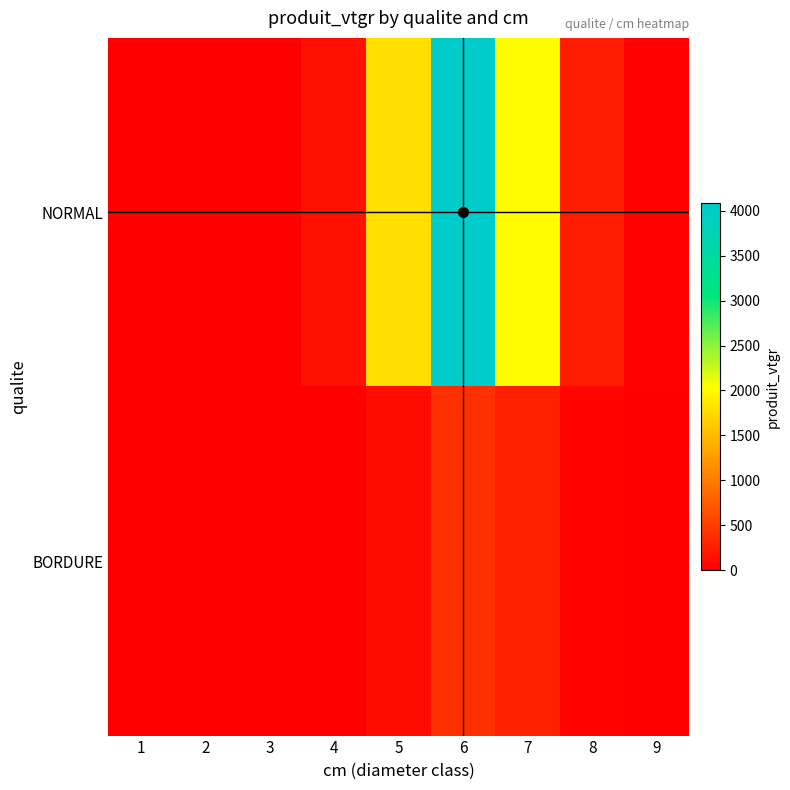

List the series in order of their overall mean, highest first.

NORMAL, BORDURE